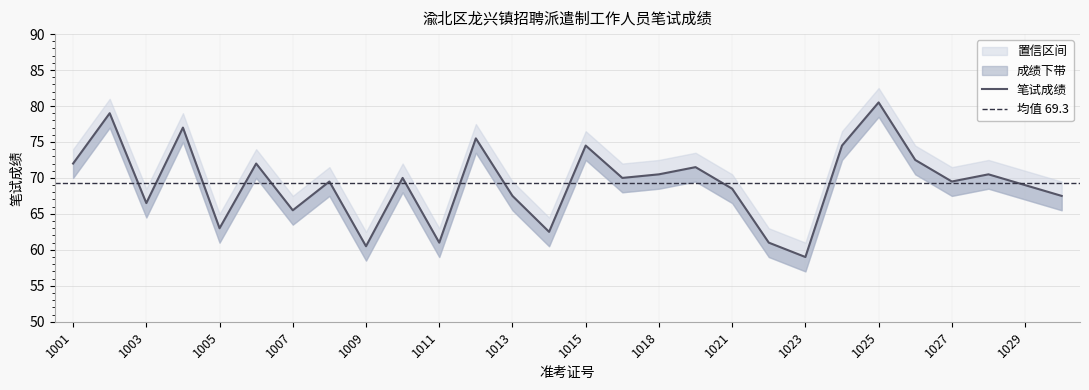

Does the chart display data point markers on the line(s)?

No